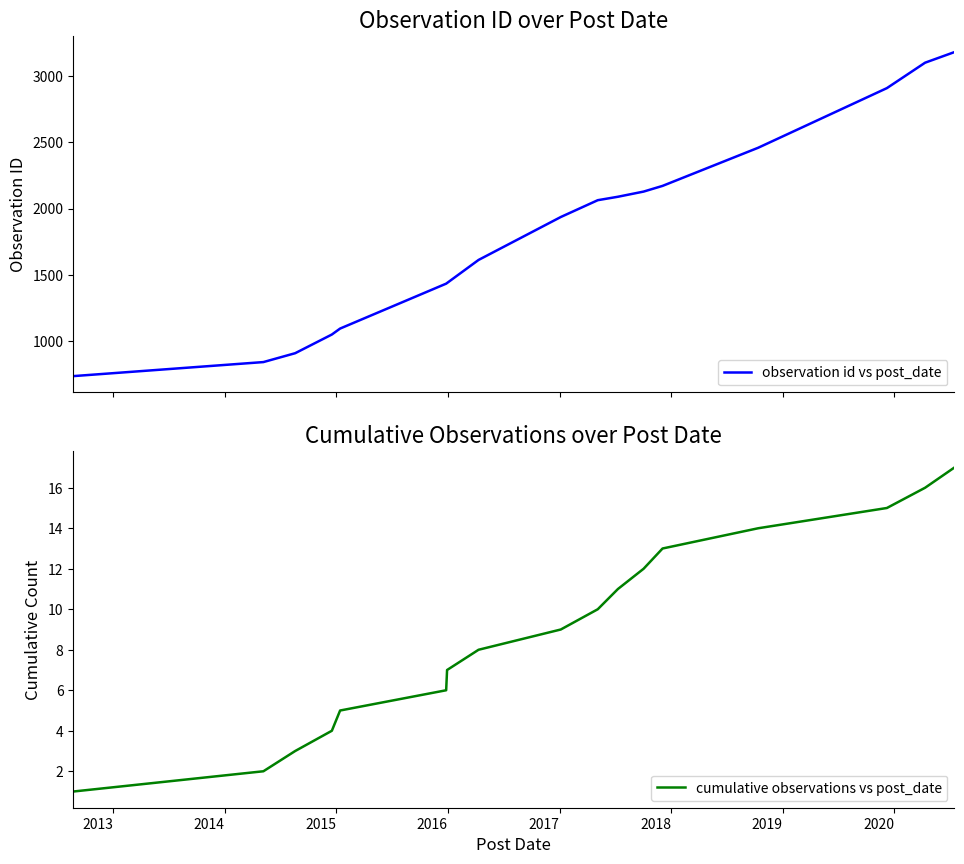

What is the highest value of the observation id vs post_date series?

3181